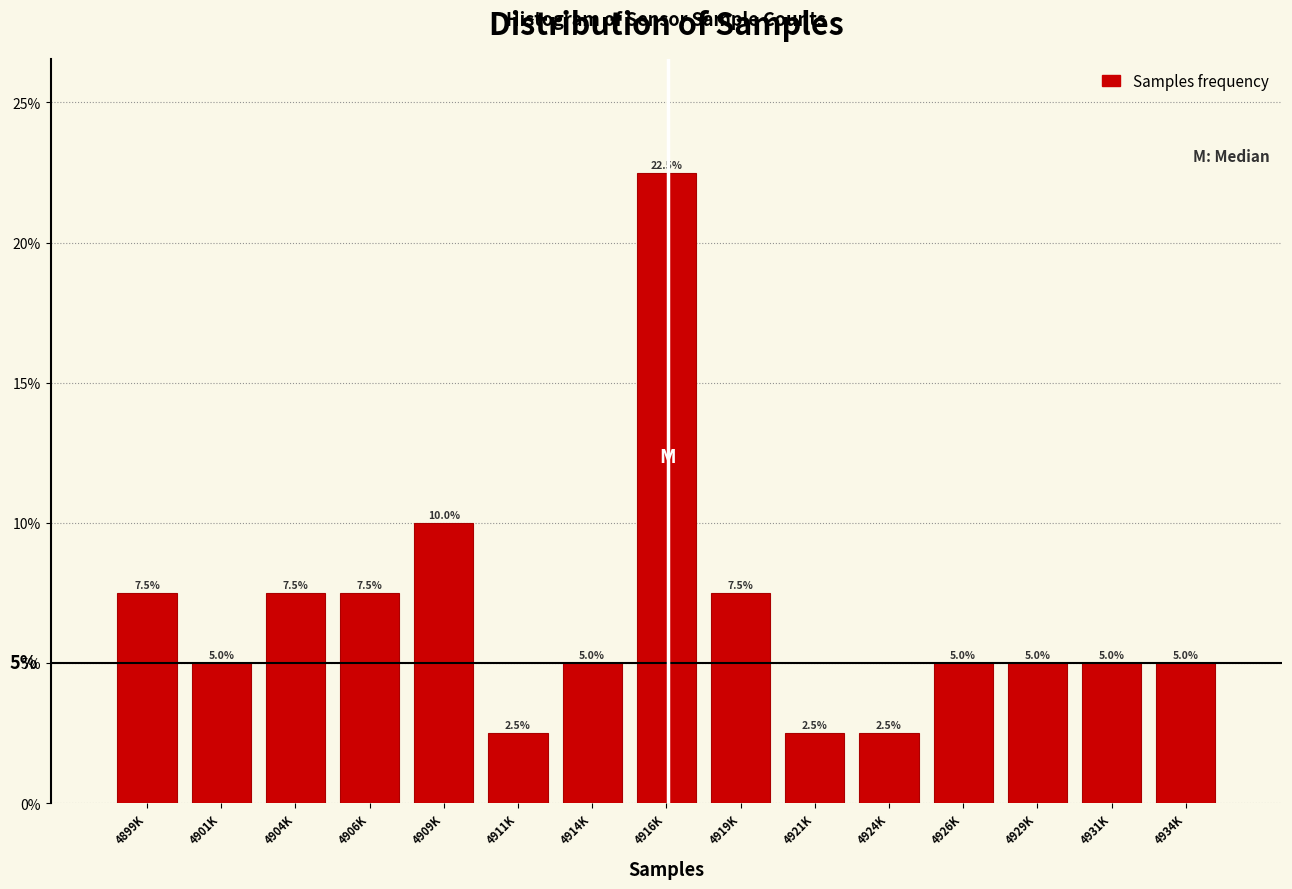

Reading left to right, list all the values displayed in this chart.

7.5	5.0	7.5	7.5	10.0	2.5	5.0	22.5	7.5	2.5	2.5	5.0	5.0	5.0	5.0